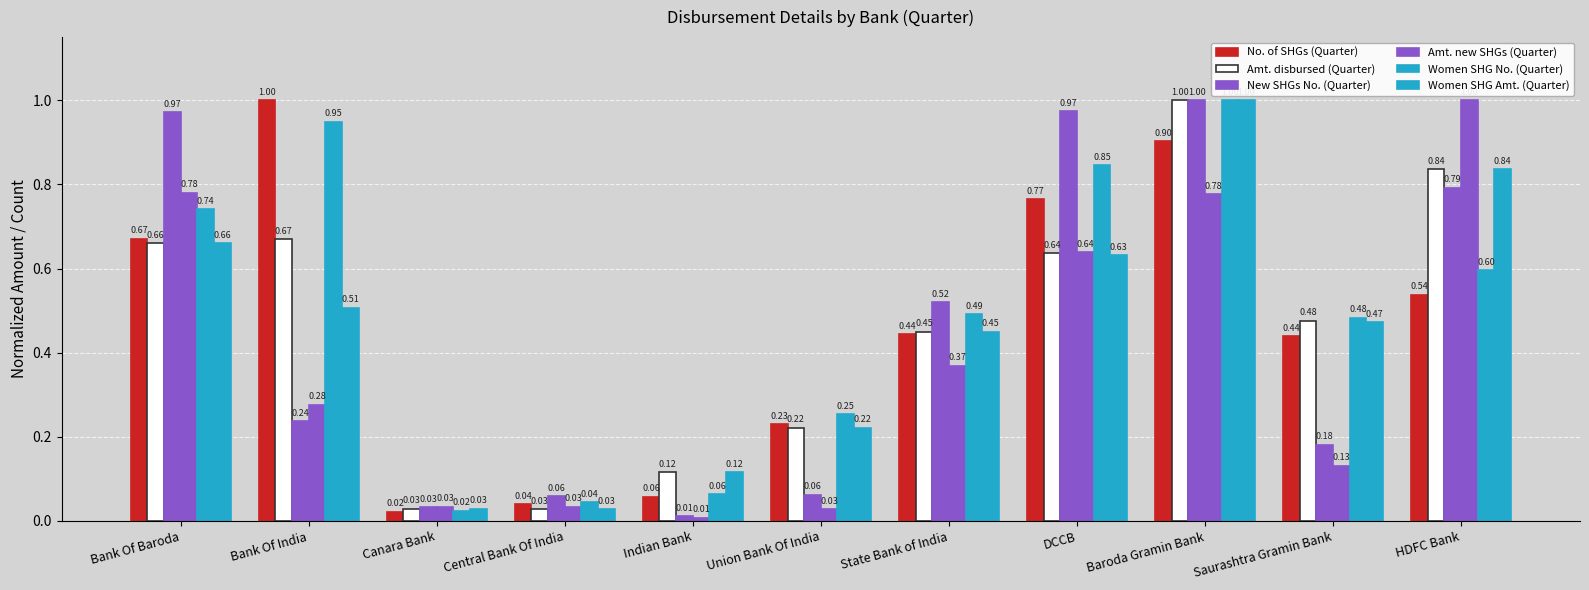

The Amt. new SHGs (Quarter) series shows 0.8 at Baroda Gramin Bank. True or false?

True